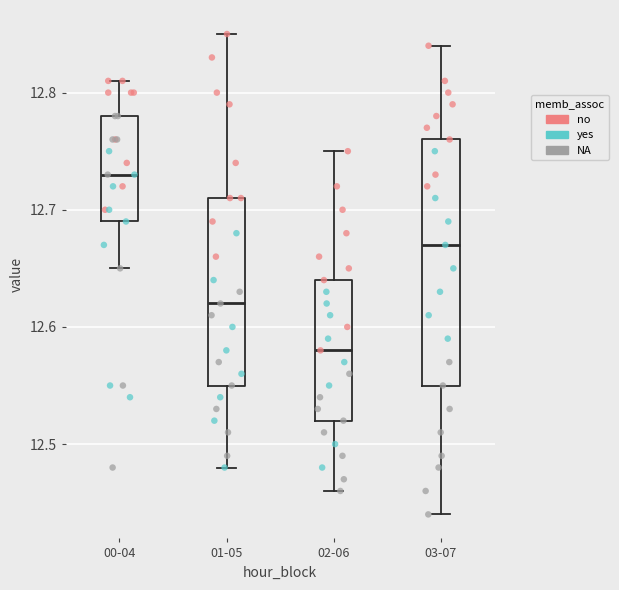

Which box is the tallest, from its lower edge to its upper edge?

03-07